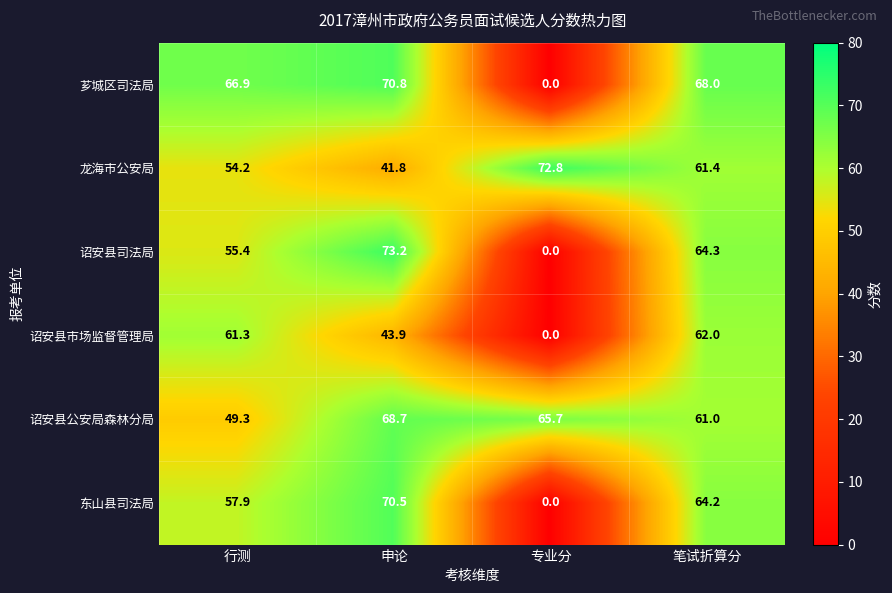

True or false: 芗城区司法局 has a value of 0.0 at 专业分.

True